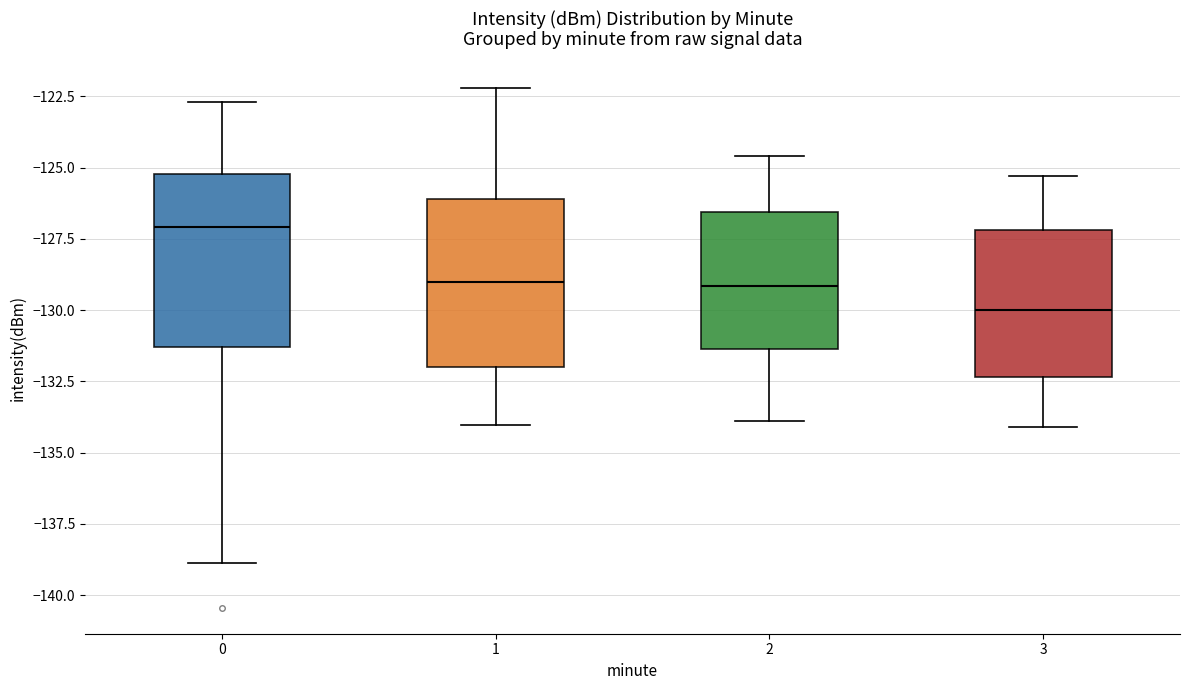

Reading left to right, transcribe this box plot: for each box, give where its median line is, the range the box spans, and where its two whiskers end, as read against the y-axis. The values are not printed on the chart, so give them approximately, as read against the axis.

0: median -127.0, box -131.5 to -125.0, whiskers -139.0 to -122.5
1: median -129.0, box -132.0 to -126.0, whiskers -134.0 to -122.0
2: median -129.0, box -131.5 to -126.5, whiskers -134.0 to -124.5
3: median -130.0, box -132.5 to -127.0, whiskers -134.0 to -125.5